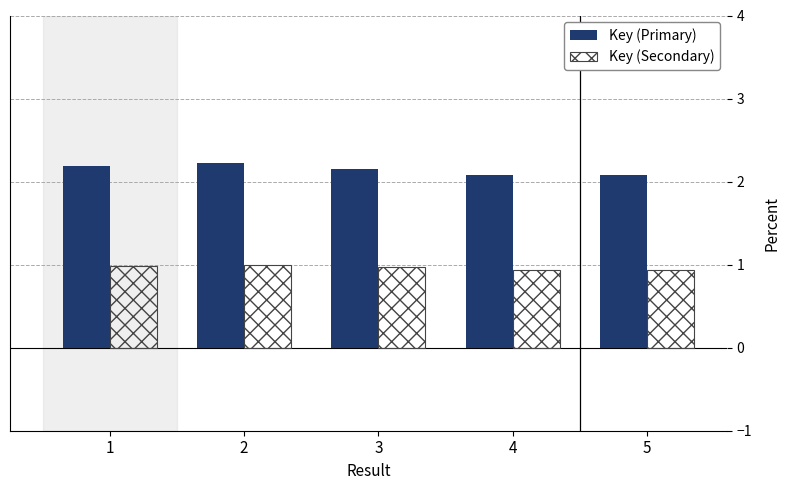

Which series has the largest range (max minus min)?

Key (Primary)